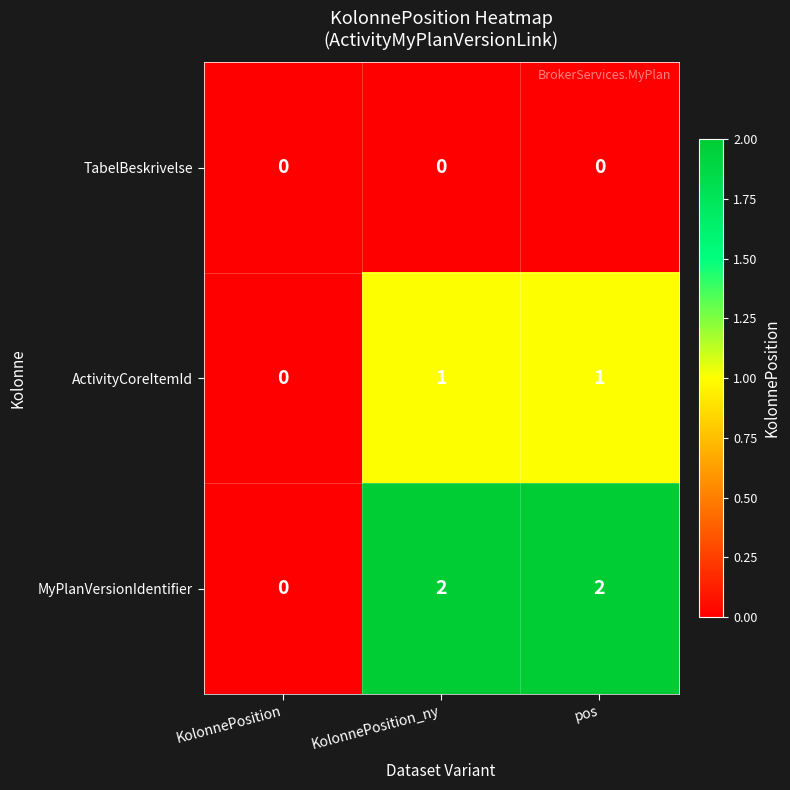

What is the sum of all MyPlanVersionIdentifier values?

4